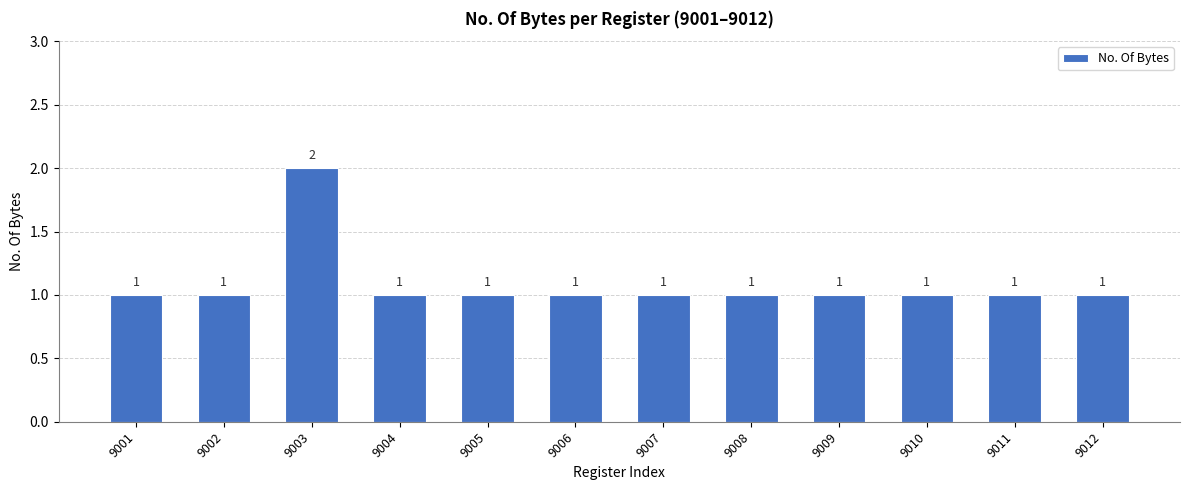

Are the bars grouped side by side (vs. stacked)?

No